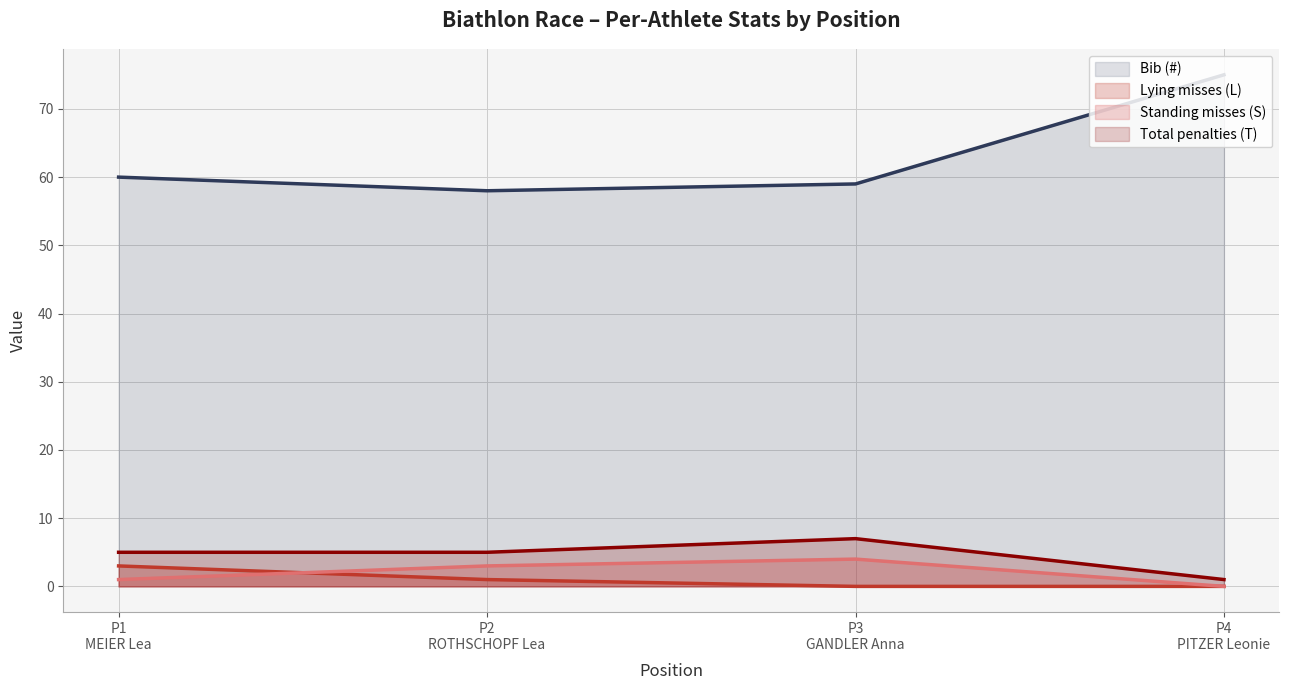

Which series has the largest range (max minus min)?

Bib (#)